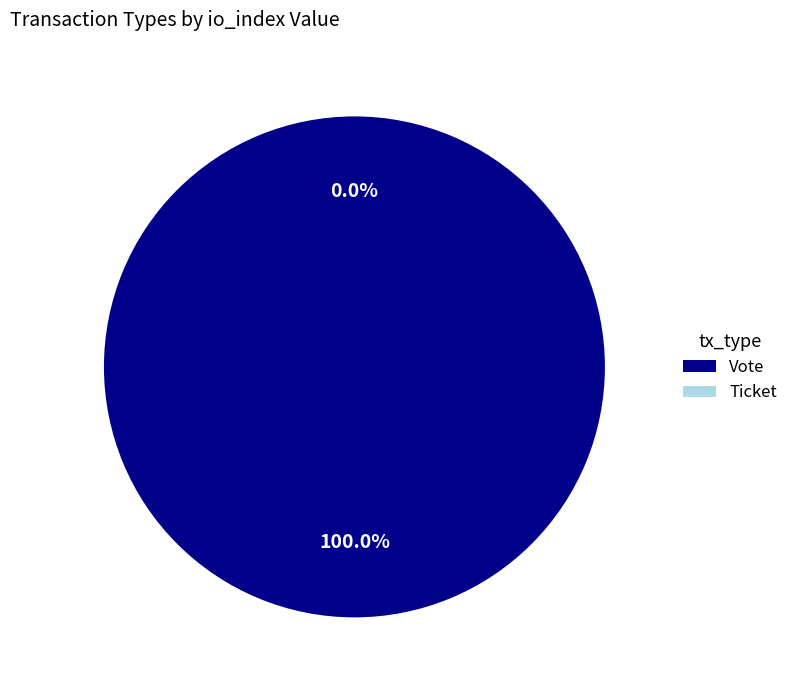

What portion of the pie excludes Ticket?

100.0%